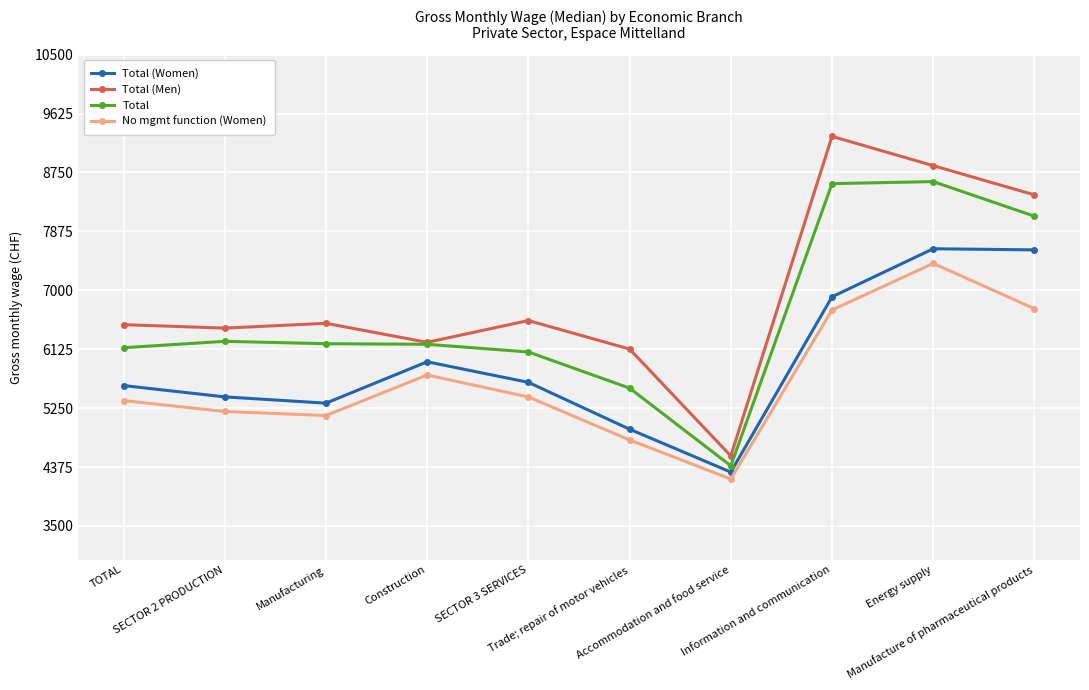

How many distinct data groups are displayed?

4